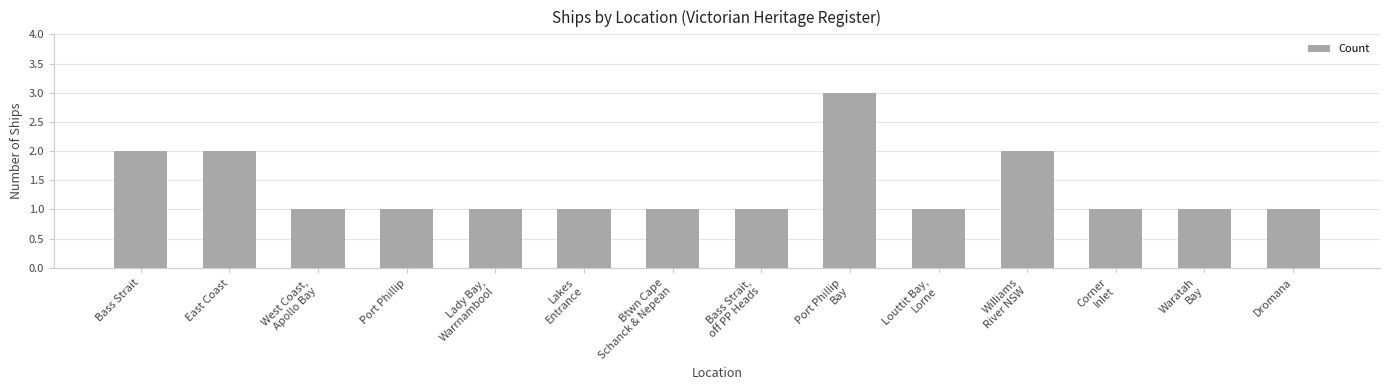

What is the maximum value shown in the chart?

3